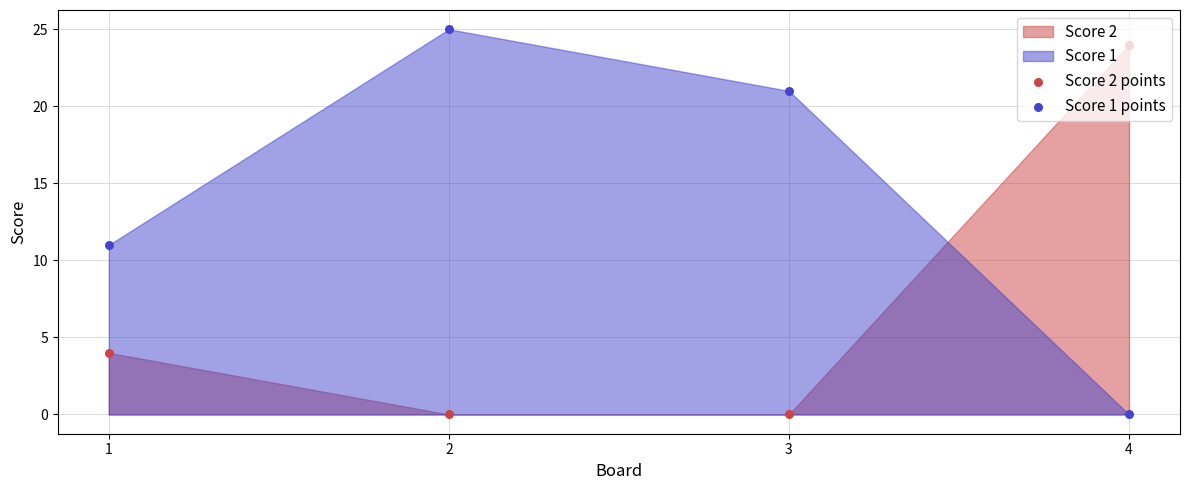

At which category is the sum across all series the highest?

2